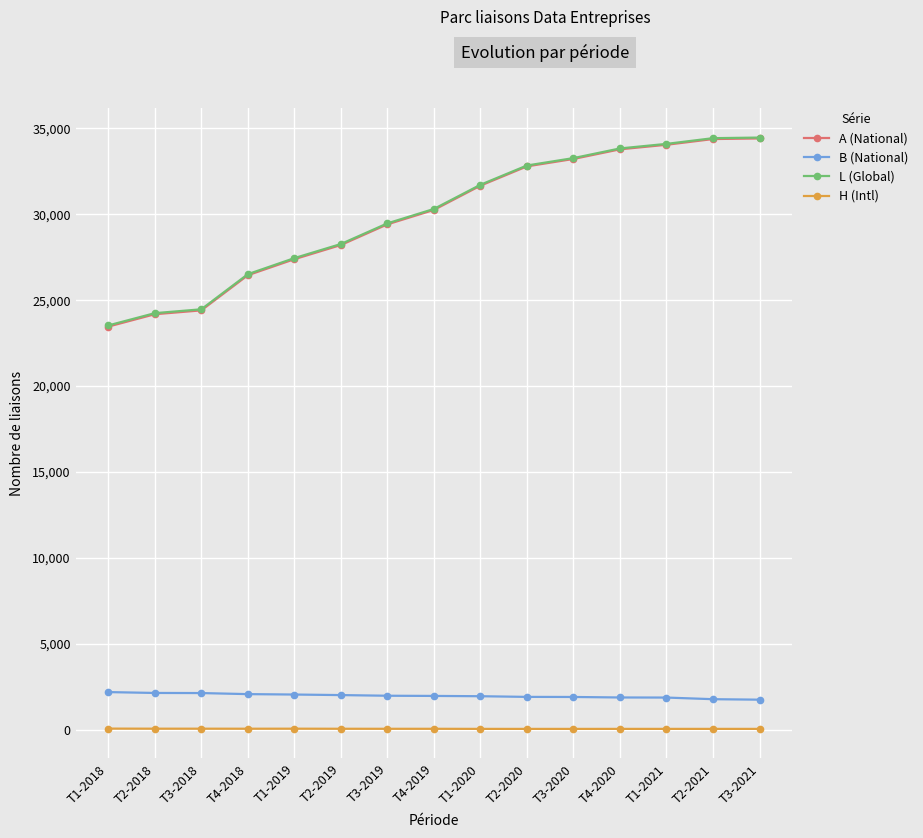

What is the maximum value for L (Global)?

34466